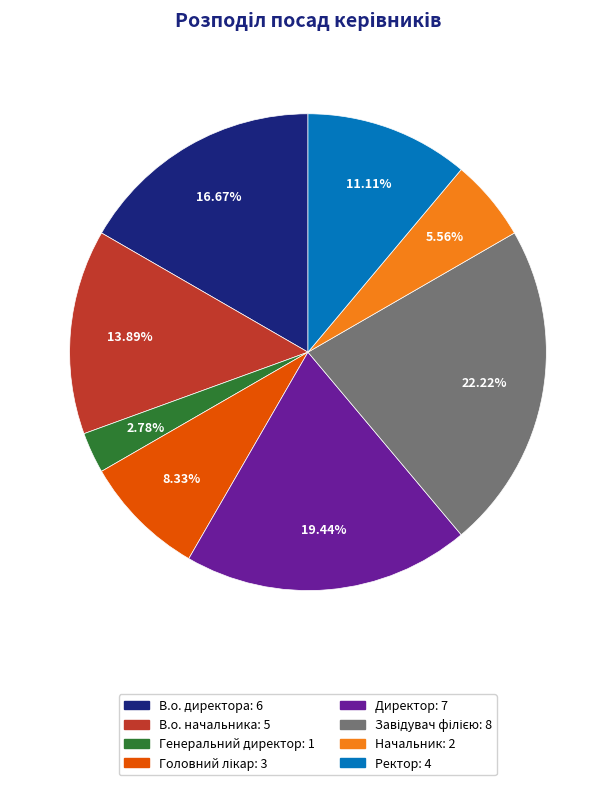

What is the smallest slice in the pie chart?

Генеральний директор